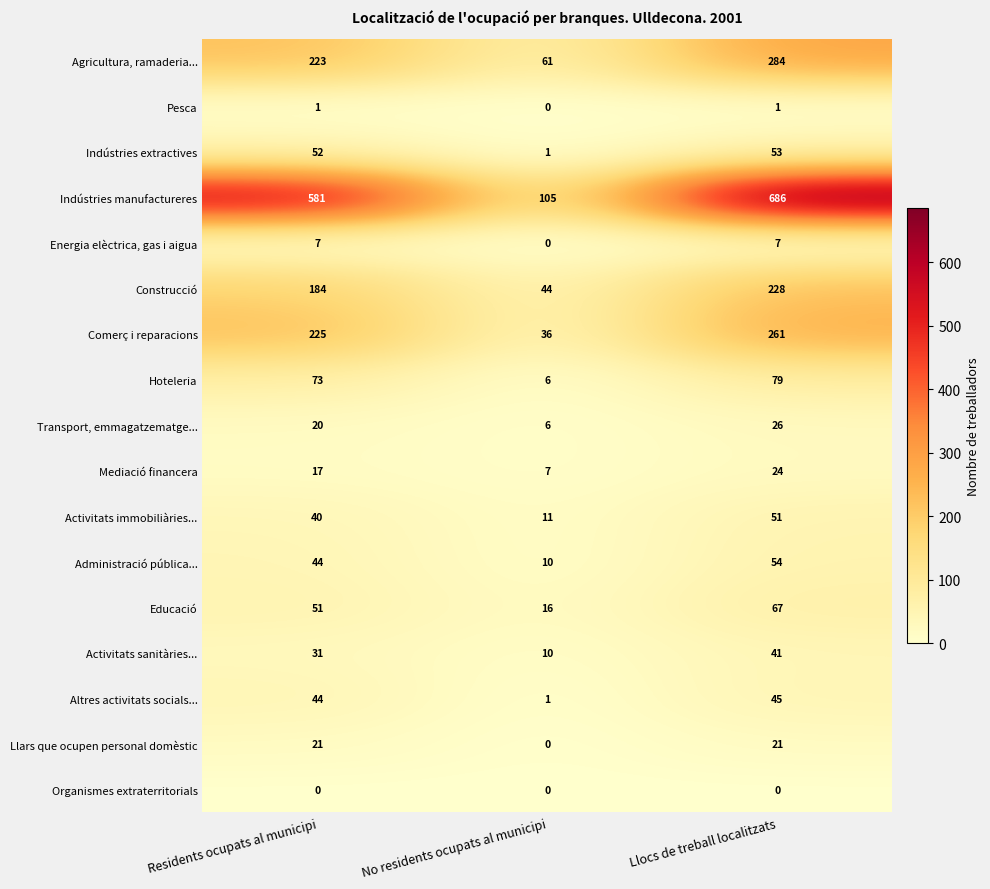

Which series has the widest spread of values?

Indústries manufactureres